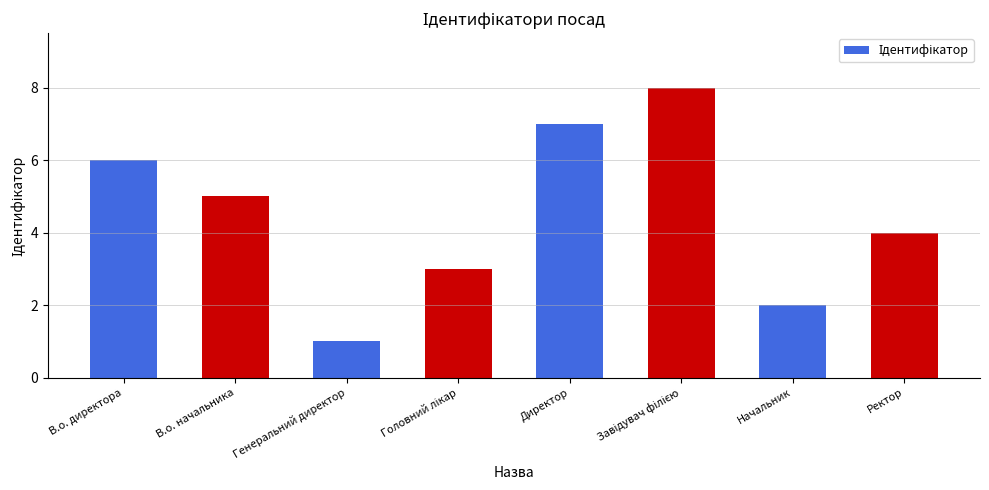

At which label does the data first exceed 5?

В.о. директора